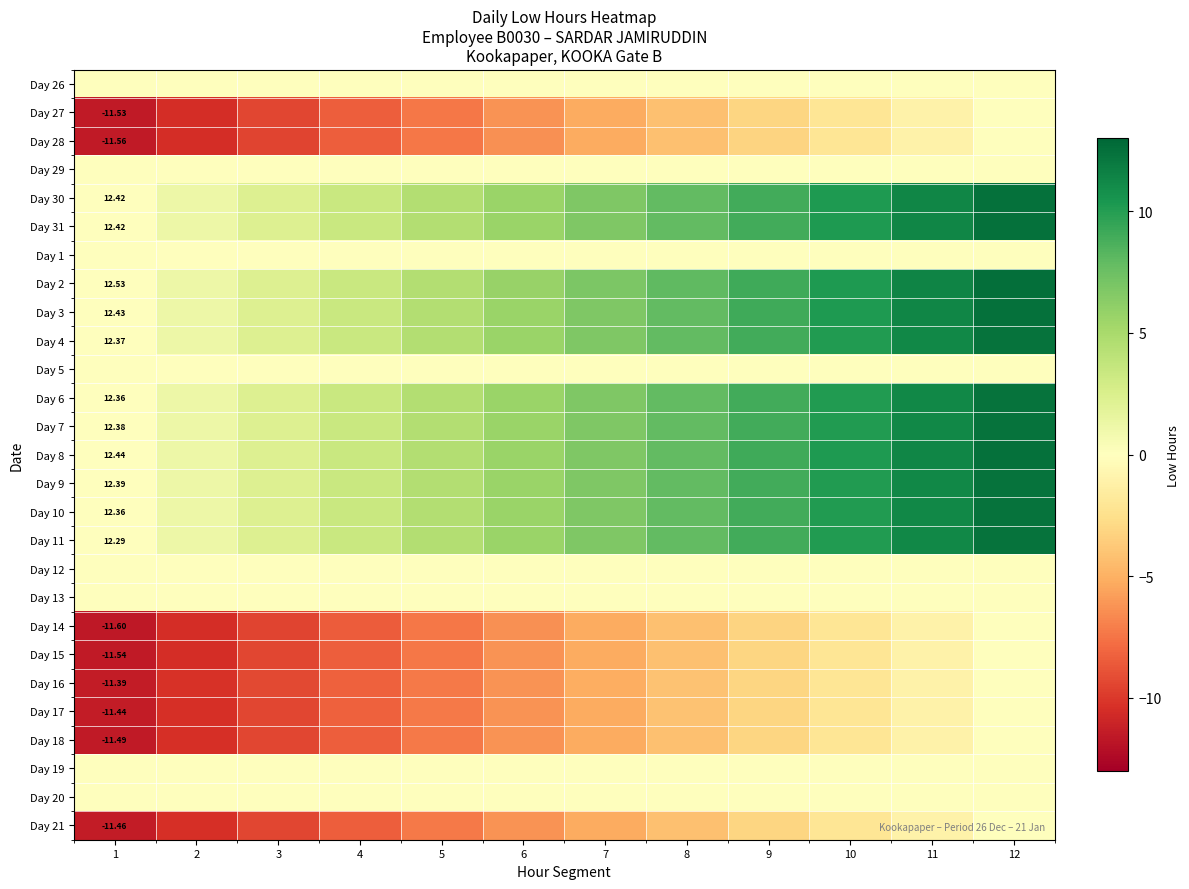

What is the difference between the Day 16 values at 2 and 9?

7.2